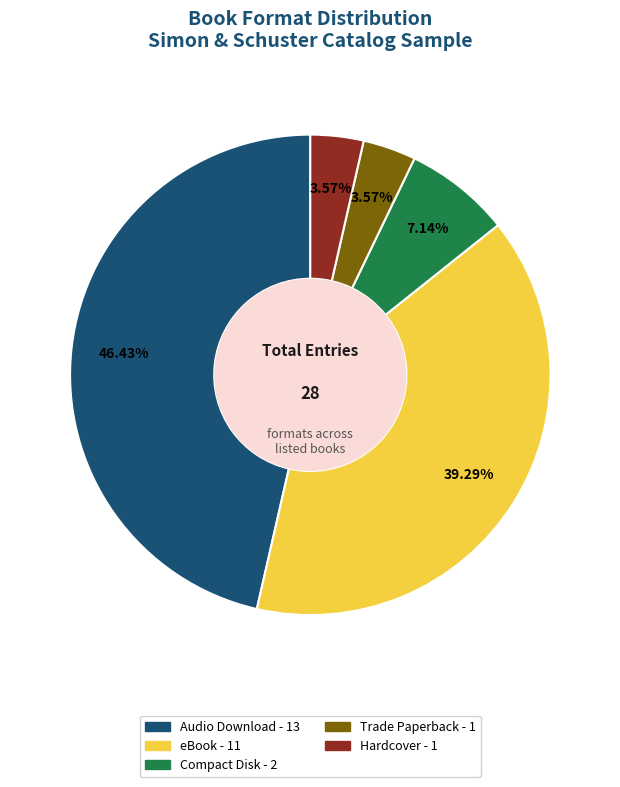

What is the ratio of the value at eBook to the value at Hardcover?

11.0